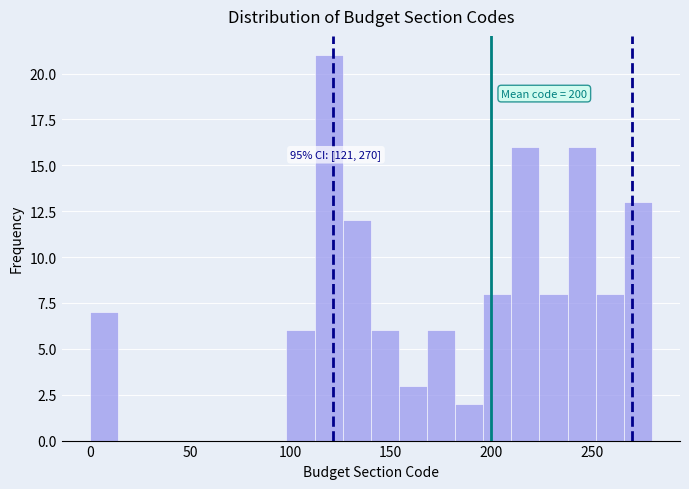

Read against the x-axis, roughly where is the centre of the tallest bar?

120